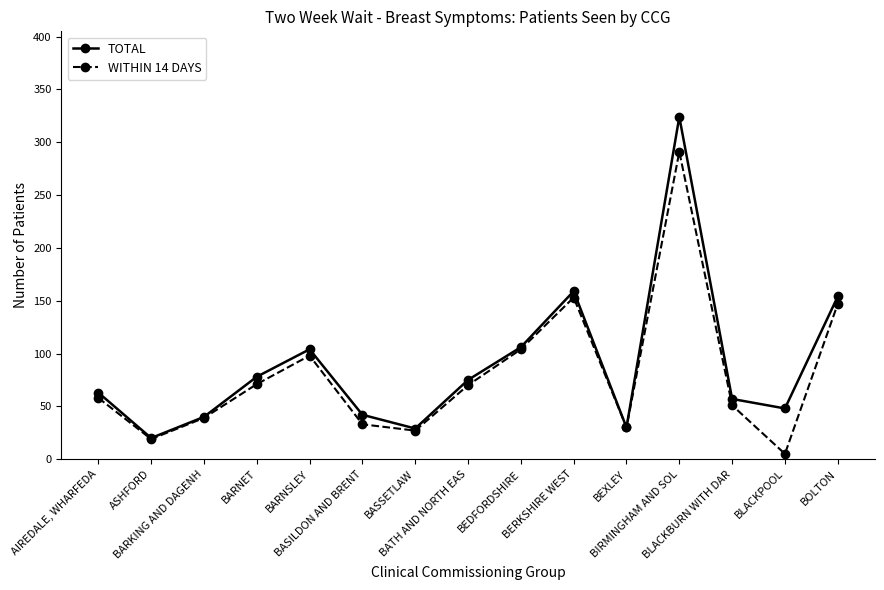

What is the difference between the maximum and minimum values in the WITHIN 14 DAYS series?

286